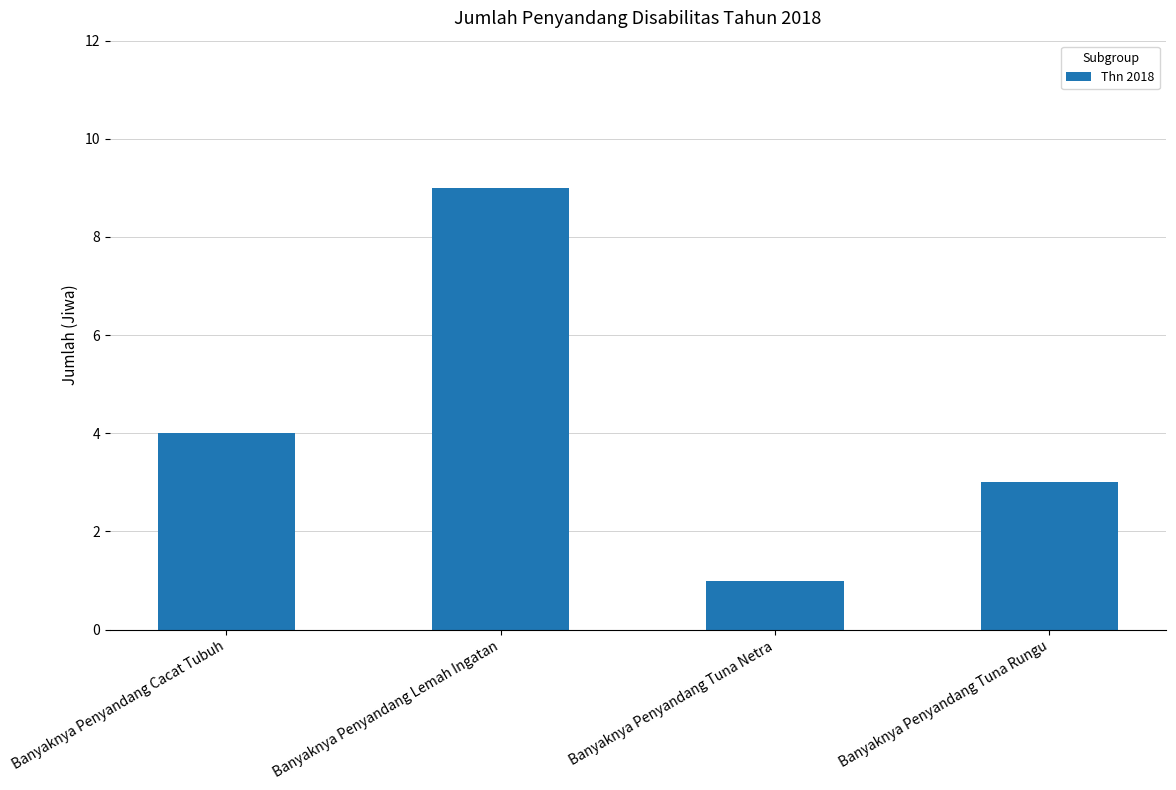

List the labels in order of value, smallest first.

Banyaknya Penyandang Tuna Netra, Banyaknya Penyandang Tuna Rungu, Banyaknya Penyandang Cacat Tubuh, Banyaknya Penyandang Lemah Ingatan